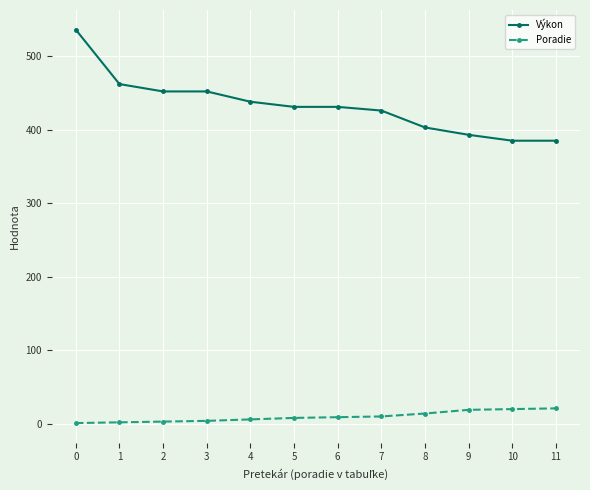

Which series has the largest total across all categories?

Výkon